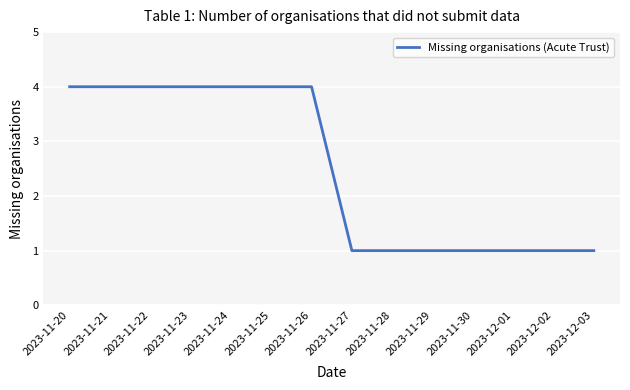

Is it true that the value at 2023-12-01 is 1?

True